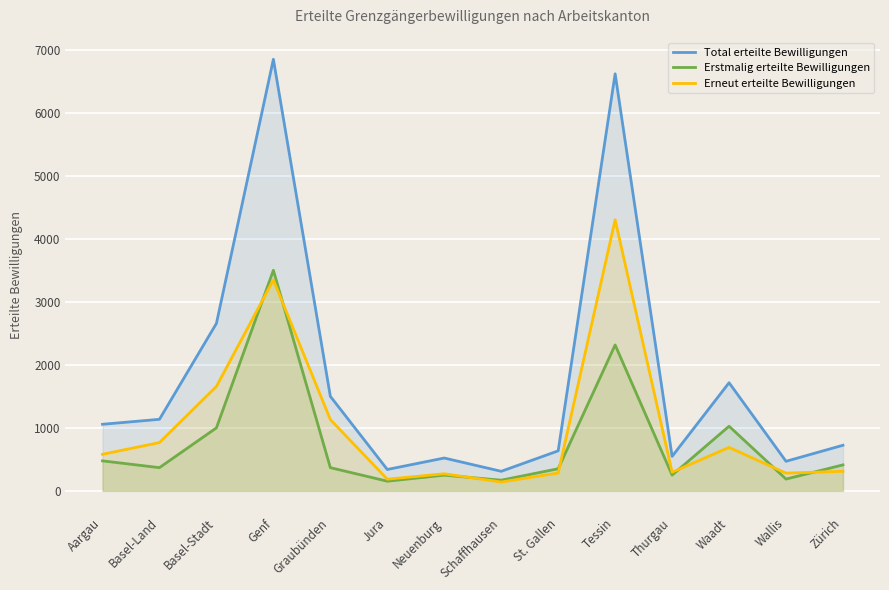

True or false: Erstmalig erteilte Bewilligungen and Total erteilte Bewilligungen cross at least once.

False